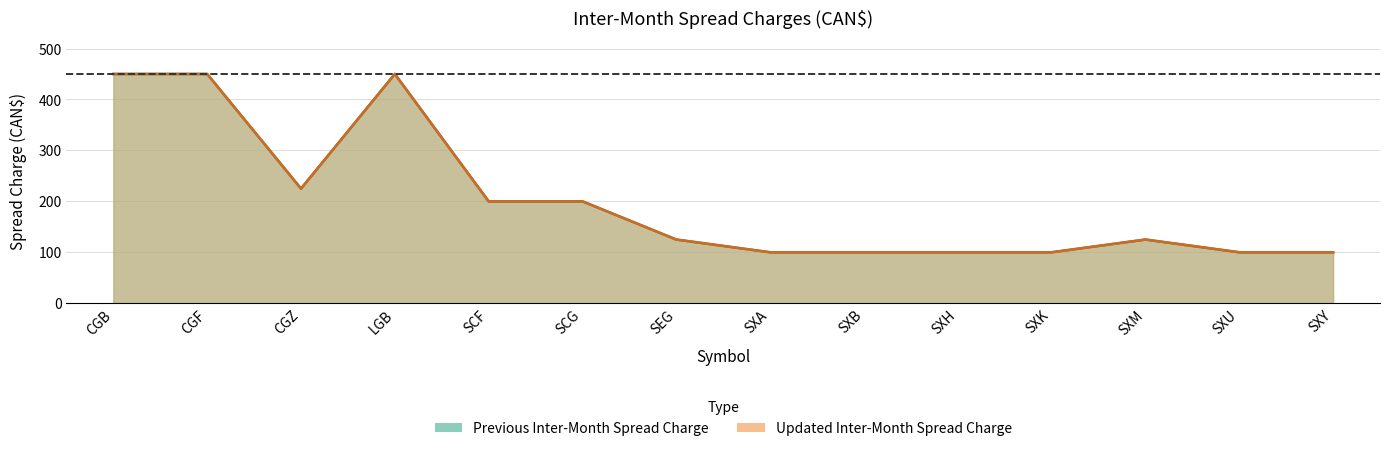

Reading left to right, transcribe all the data shown in this chart.

Previous Inter-Month Spread Charge: 450	450	225	450	200	200	125	100	100	100	100	125	100	100
Updated Inter-Month Spread Charge: 450	450	225	450	200	200	125	100	100	100	100	125	100	100